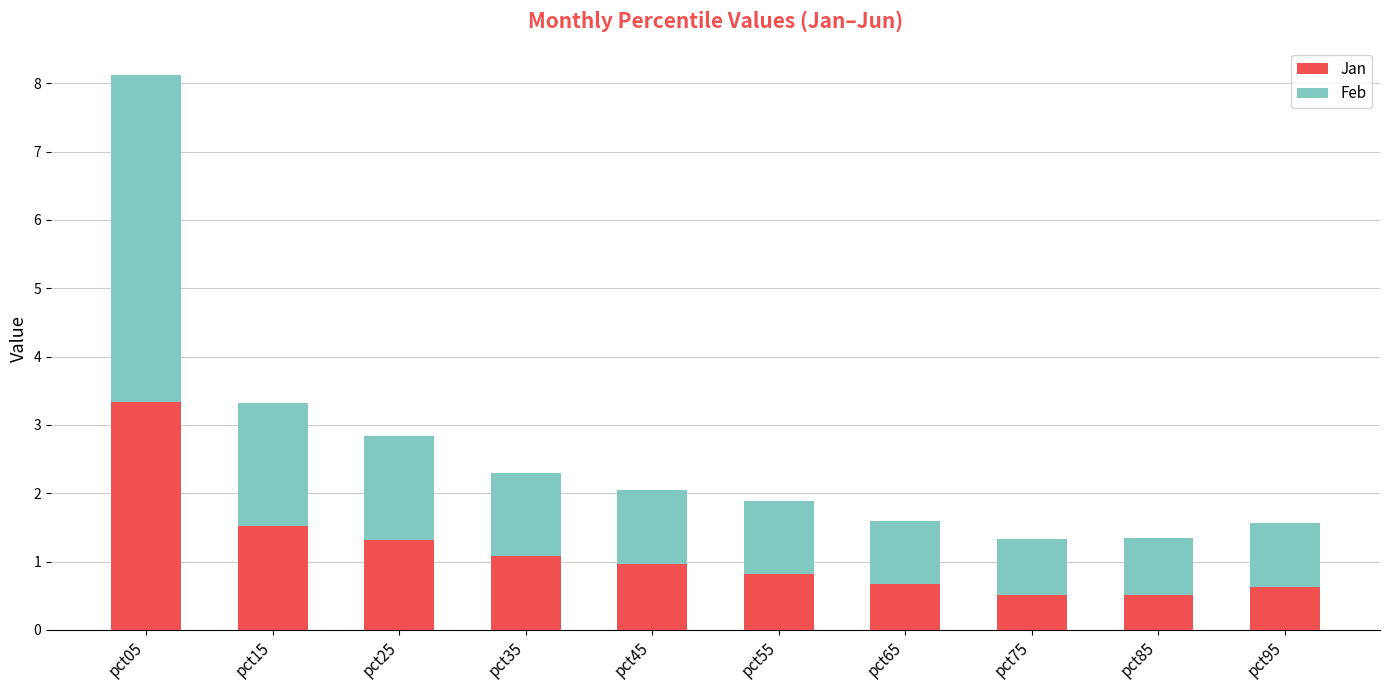

How many data points does each series have?

10